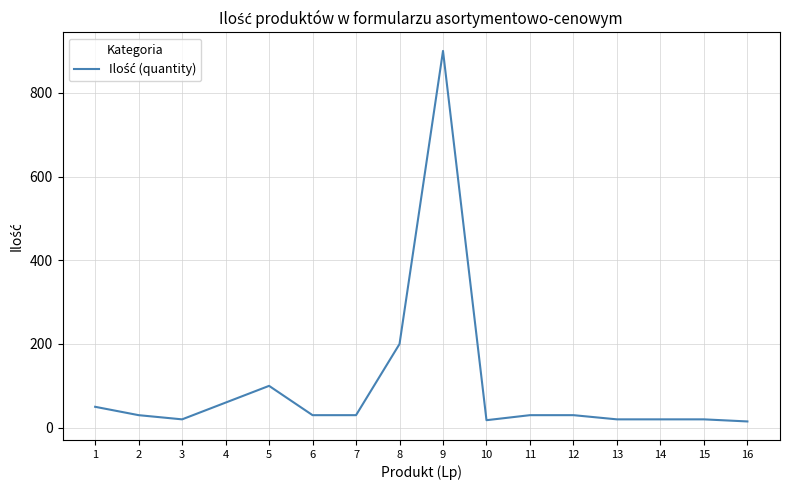

What is the greatest value displayed?

900